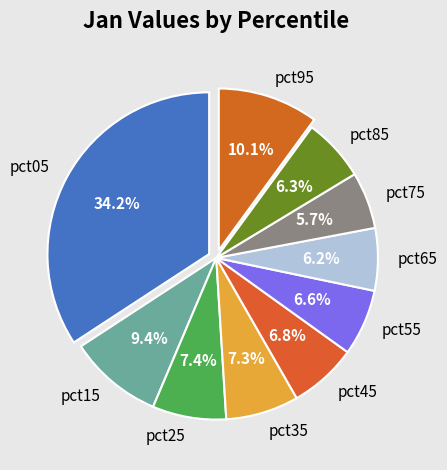

True or false: pct35 accounts for 7% of the total.

True